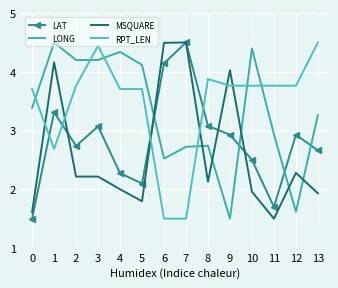

At which category does LONG reach its first local peak?

1